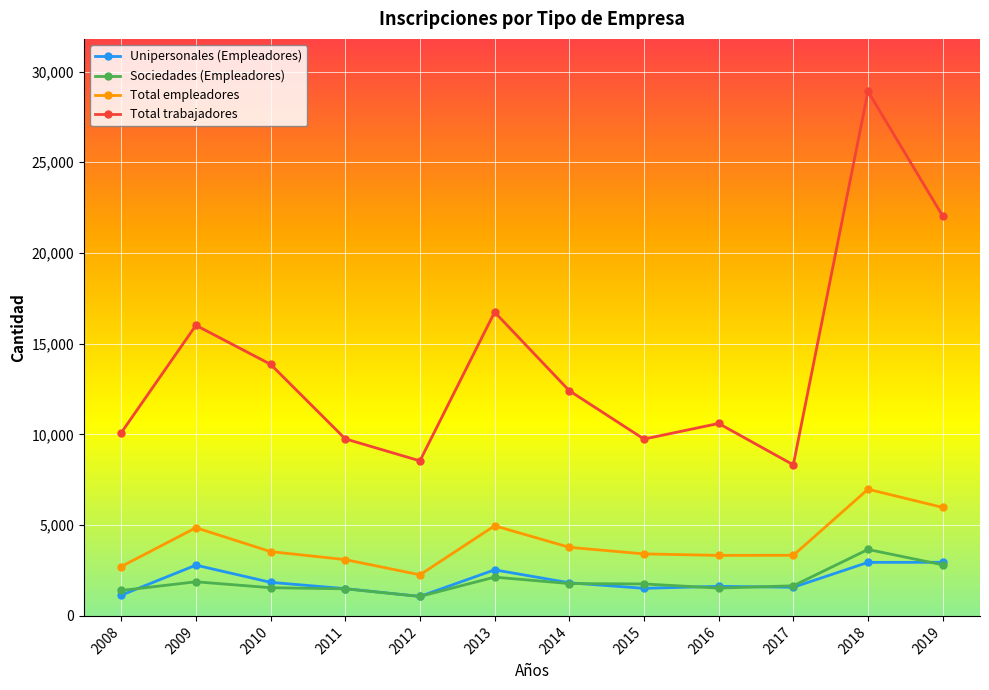

Does the chart display data point markers on the line(s)?

Yes